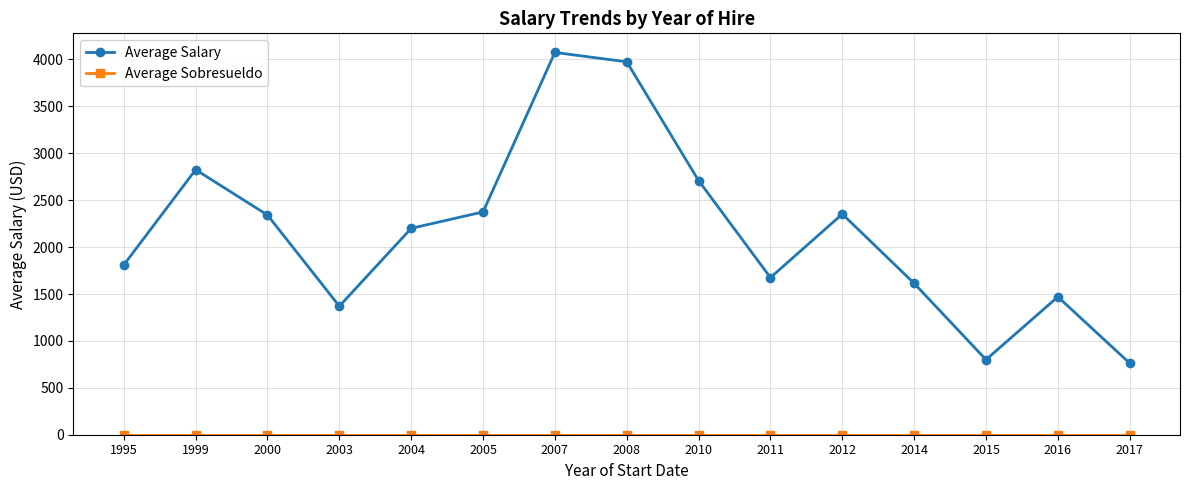

Count the number of categories in the chart.

15